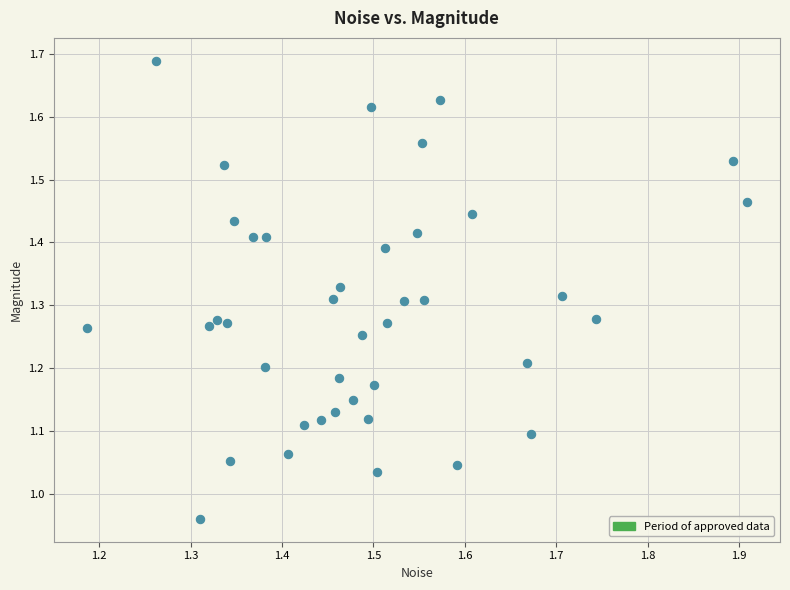

What is the range of X values (max minus min)?

0.7